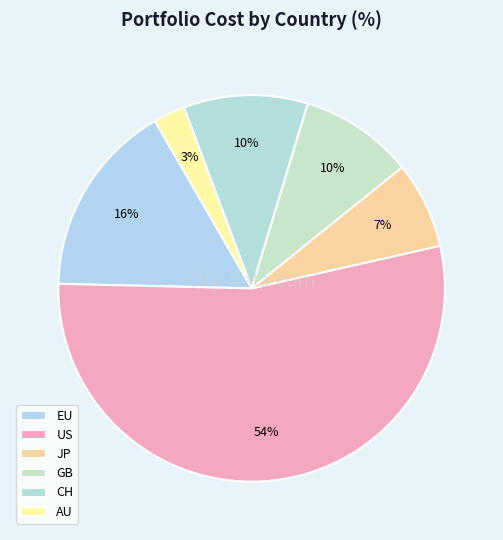

Count the number of slices in the pie.

6